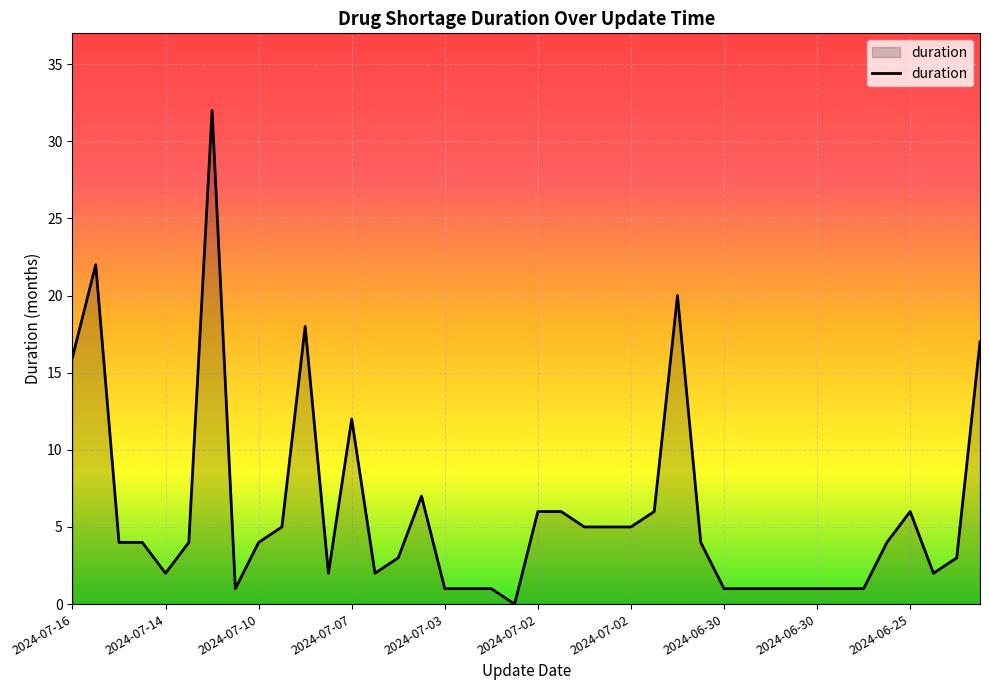

What is the difference between the maximum and minimum values?

32